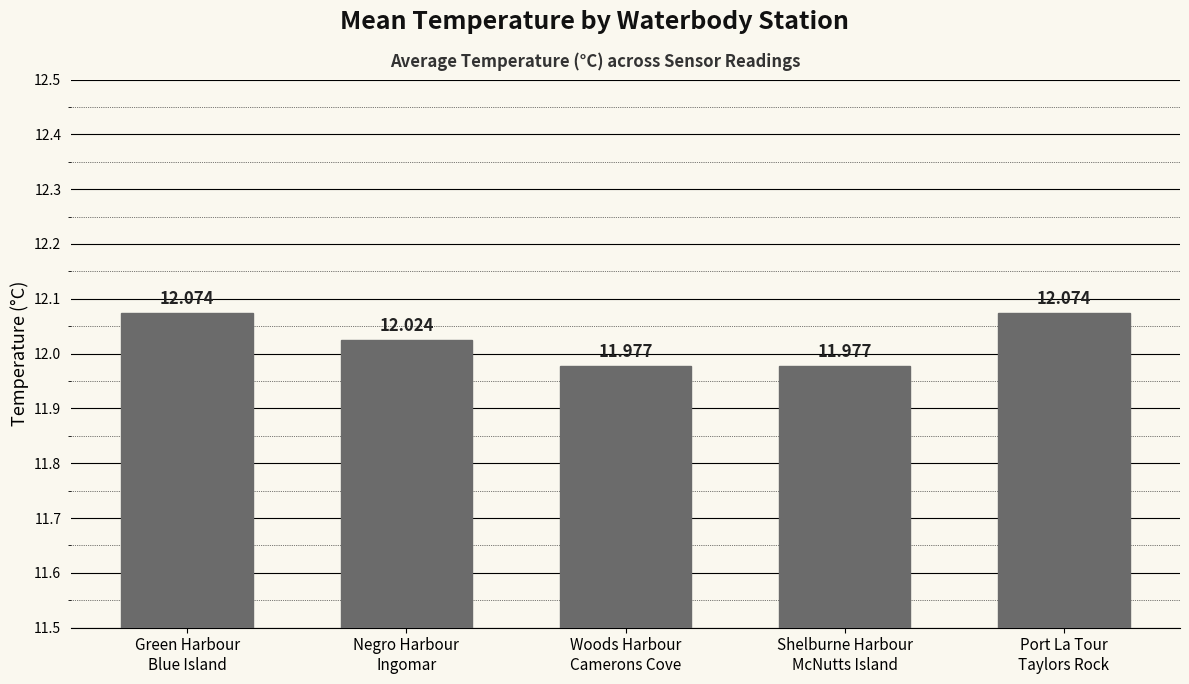

True or false: the data shows 4.1 at Woods Harbour
Camerons Cove.

False